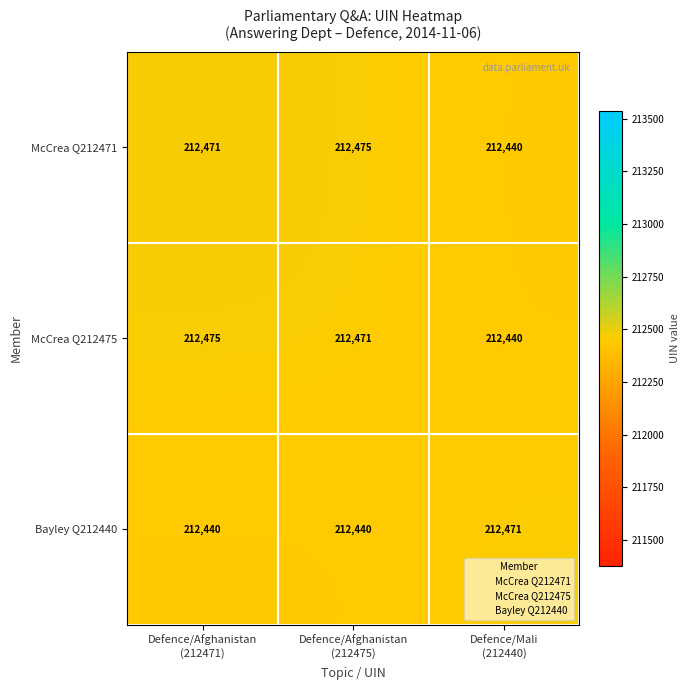

What is the spread (max minus min) of values at Defence/Mali
(212440)?

31